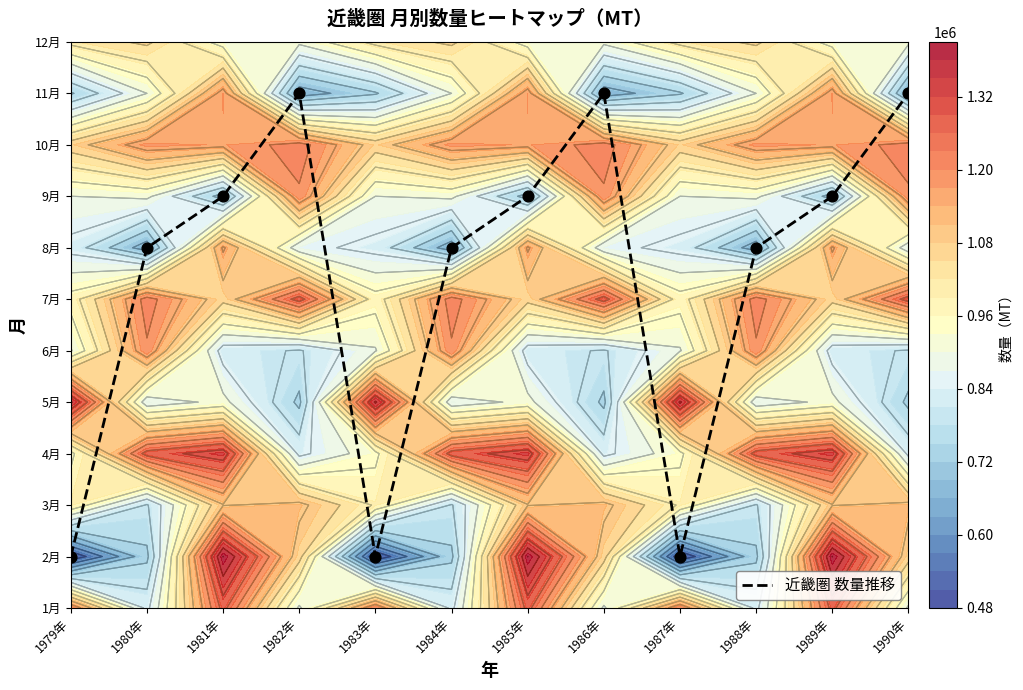

Where is the data nearest to the value 5?

1980年